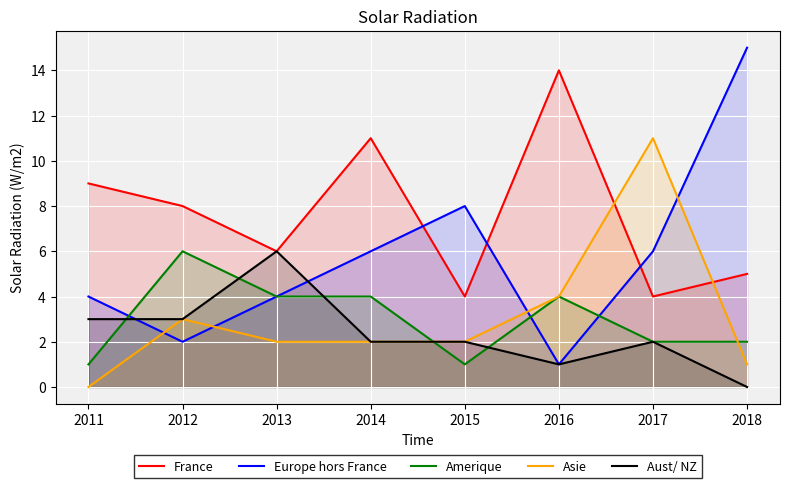

Which category has the lowest value across all series?

2011